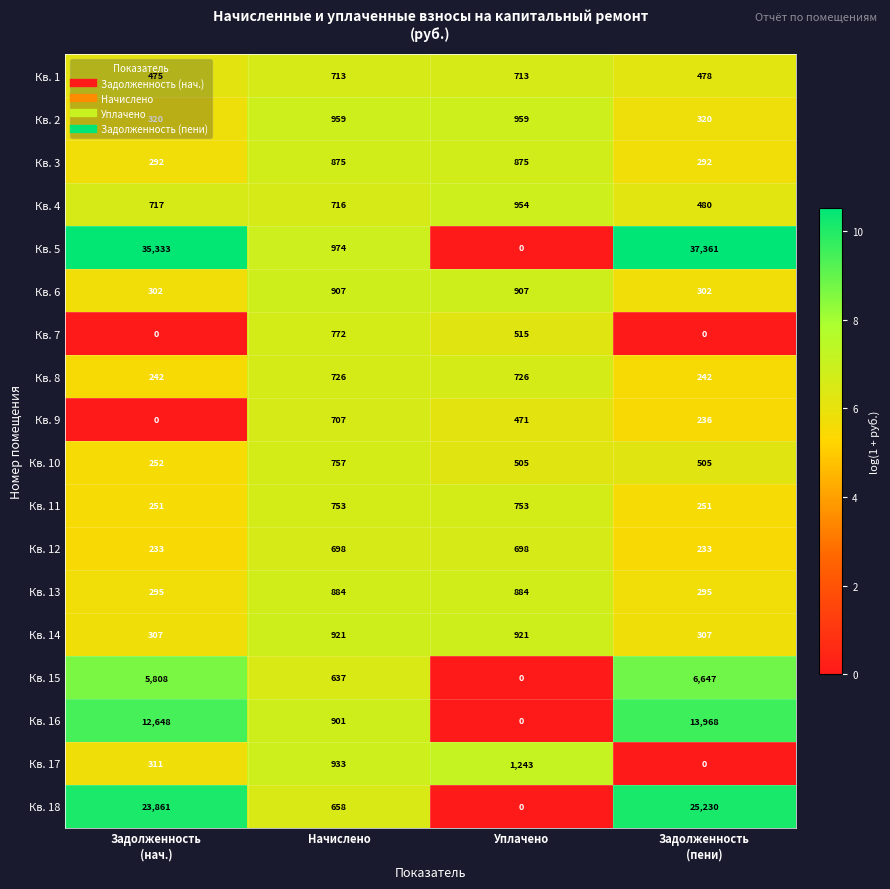

List the series in order of their peak value, highest first.

Кв. 5, Кв. 18, Кв. 16, Кв. 15, Кв. 17, Кв. 2, Кв. 4, Кв. 14, Кв. 6, Кв. 13, Кв. 3, Кв. 7, Кв. 10, Кв. 11, Кв. 8, Кв. 1, Кв. 9, Кв. 12